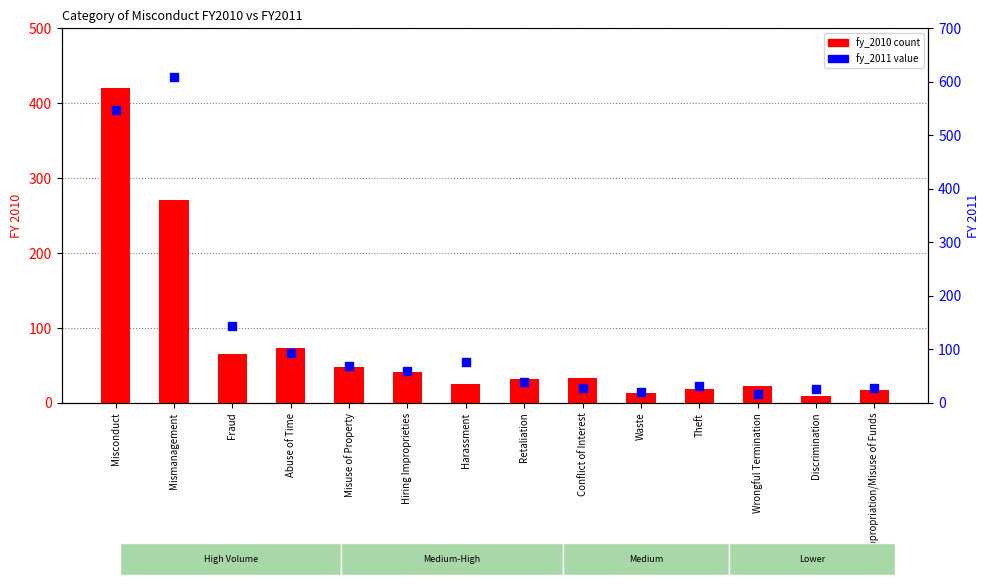

At how many categories does at least one series exceed 321?

2